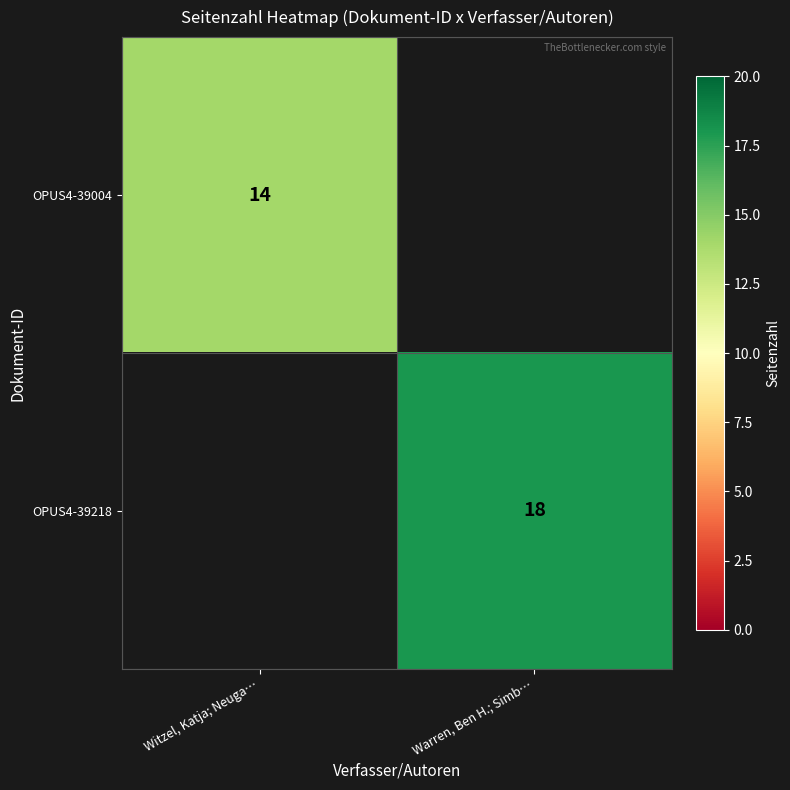

The OPUS4-39218 series shows 30 at Warren, Ben H.; Simb…. True or false?

False